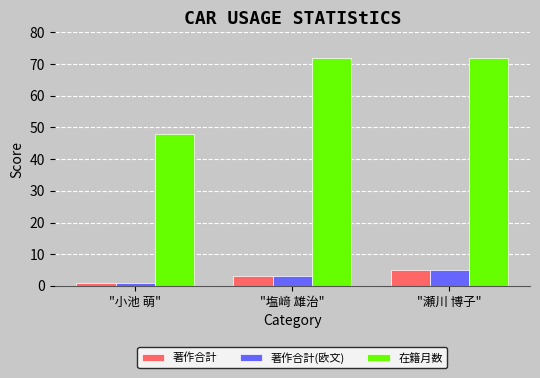

At which label does 著作合計(欧文) first exceed 3?

"瀬川 博子"